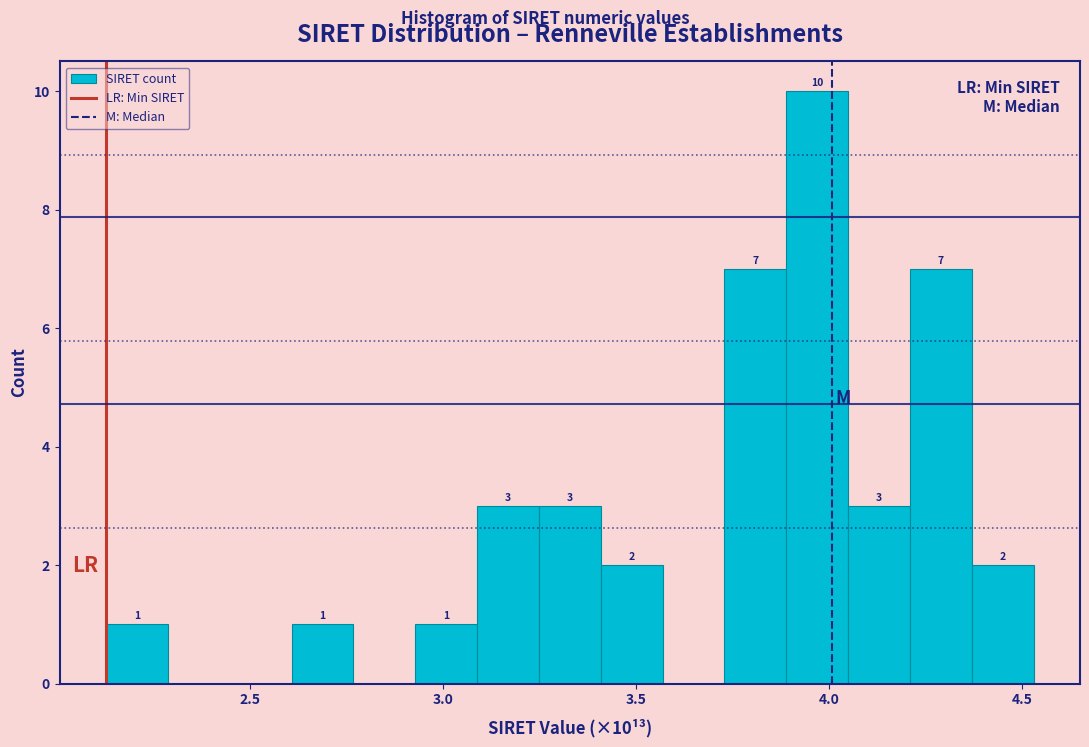

Read against the x-axis, roughly where is the centre of the tallest bar?

3.95